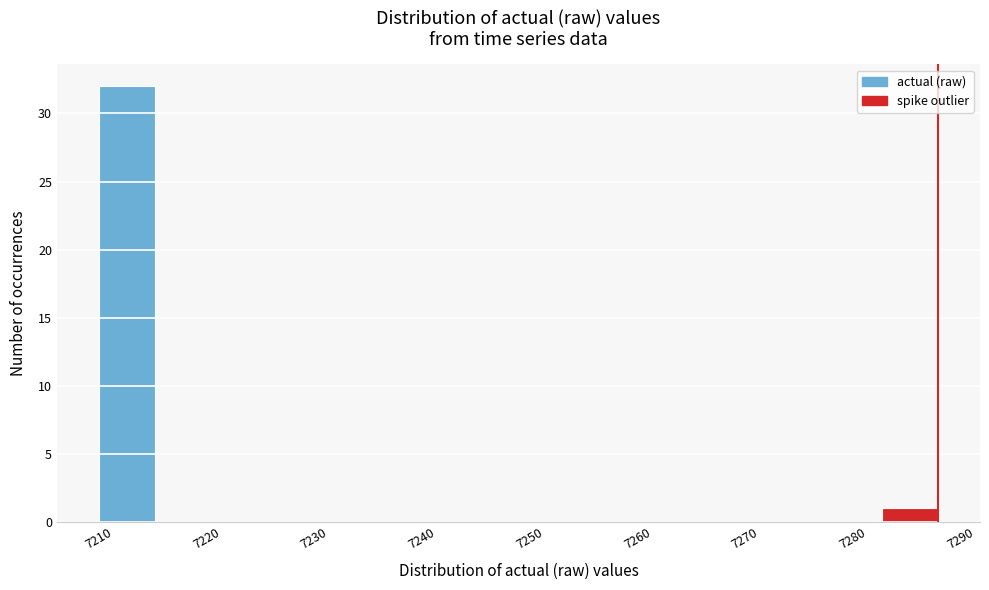

Reading left to right, list every bar in this chart as the range it spans on the x-axis followed by its height. Neither the bar edges nor the heights are printed on the chart, so give them approximately, as read against the axes.

7209 to 7214: 32
7214 to 7219: 0
7219 to 7224: 0
7224 to 7229: 0
7229 to 7235: 0
7235 to 7240: 0
7240 to 7245: 0
7245 to 7250: 0
7250 to 7255: 0
7255 to 7261: 0
7261 to 7266: 0
7266 to 7271: 0
7271 to 7276: 0
7276 to 7281: 0
7281 to 7286: 1